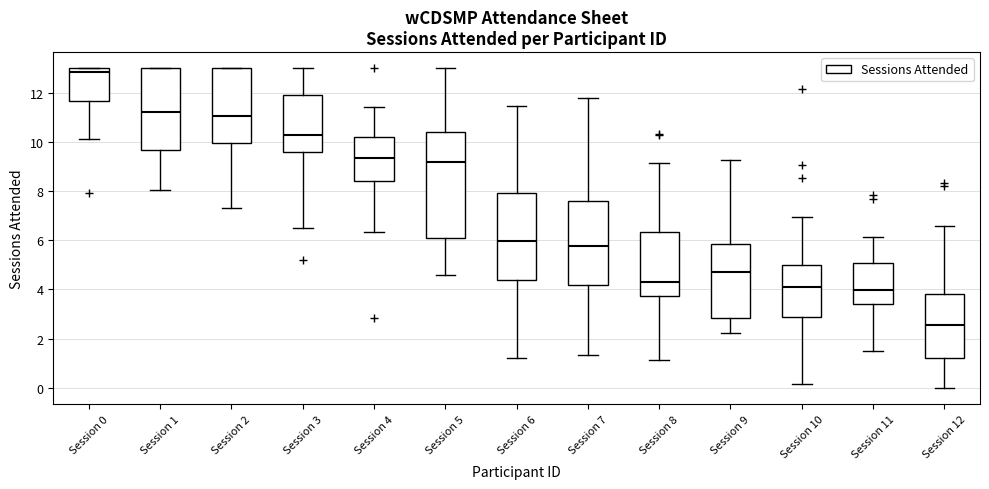

Reading left to right, transcribe this box plot: for each box, give where its median line is, the range the box spans, and where its two whiskers end, as read against the y-axis. The values are not printed on the chart, so give them approximately, as read against the axis.

Session 0: median 12.8, box 11.6 to 13.0, whiskers 10.2 to 13.0
Session 1: median 11.2, box 9.6 to 13.0, whiskers 8.0 to 13.0
Session 2: median 11.0, box 10.0 to 13.0, whiskers 7.2 to 13.0
Session 3: median 10.2, box 9.6 to 12.0, whiskers 6.4 to 13.0
Session 4: median 9.4, box 8.4 to 10.2, whiskers 6.4 to 11.4
Session 5: median 9.2, box 6.2 to 10.4, whiskers 4.6 to 13.0
Session 6: median 6.0, box 4.4 to 8.0, whiskers 1.2 to 11.4
Session 7: median 5.8, box 4.2 to 7.6, whiskers 1.4 to 11.8
Session 8: median 4.4, box 3.8 to 6.4, whiskers 1.2 to 9.2
Session 9: median 4.8, box 2.8 to 5.8, whiskers 2.2 to 9.2
Session 10: median 4.0, box 2.8 to 5.0, whiskers 0.2 to 7.0
Session 11: median 4.0, box 3.4 to 5.0, whiskers 1.4 to 6.2
Session 12: median 2.6, box 1.2 to 3.8, whiskers 0.0 to 6.6